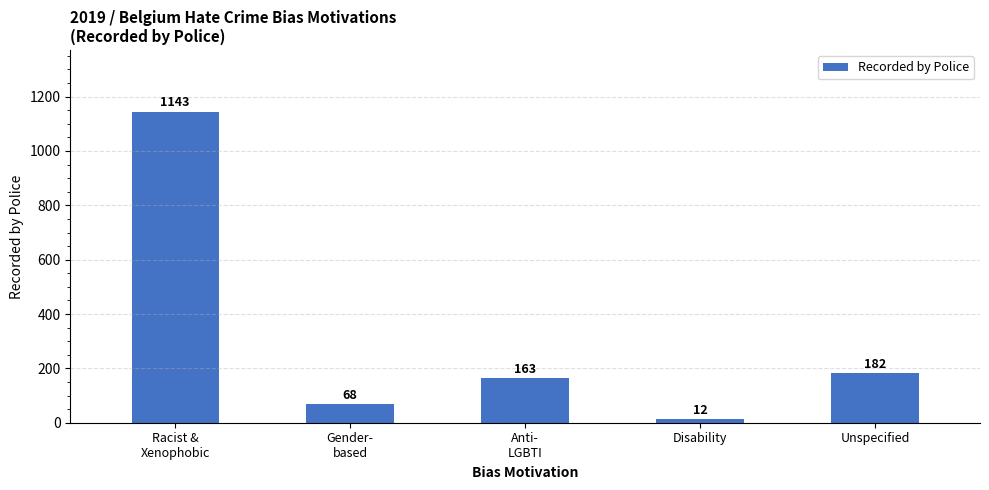

What is the sum of all values?

1568